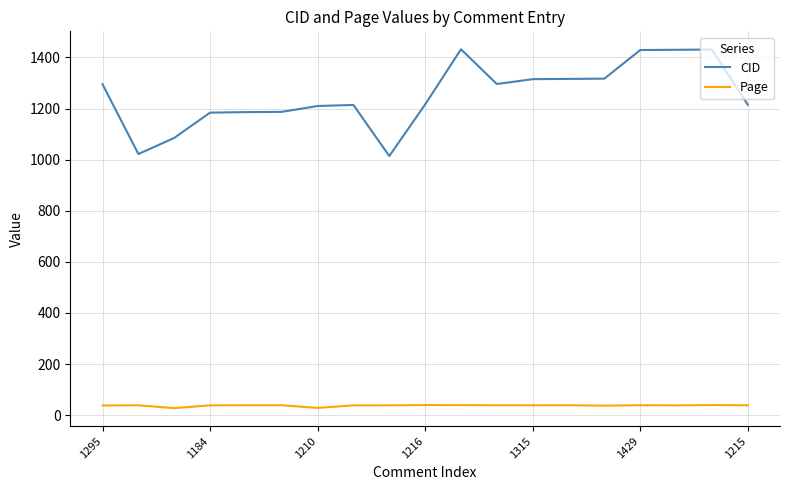

List the series in order of their overall mean, lowest first.

Page, CID